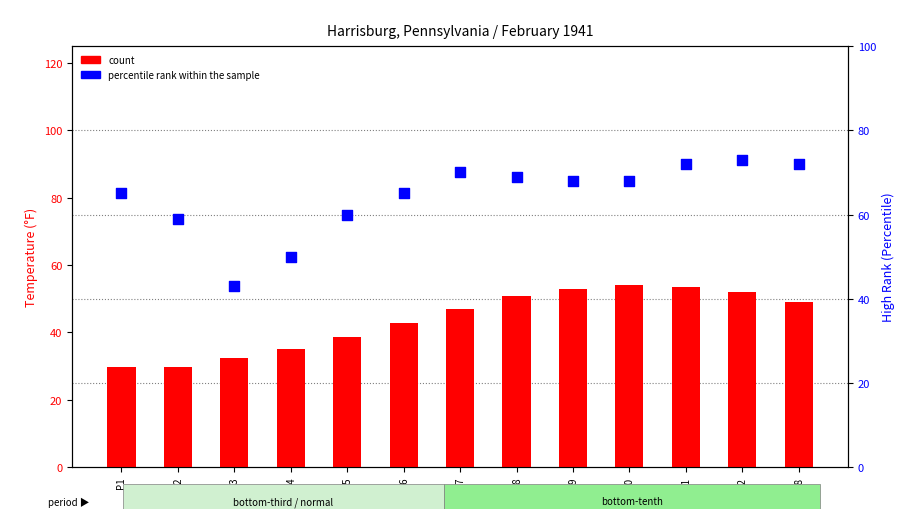

Which series has the widest spread of Y values?

percentile rank within the sample